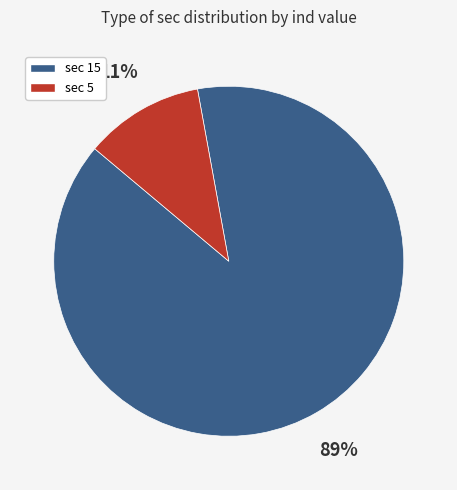

To the nearest percent, what is the average slice percentage?

50%